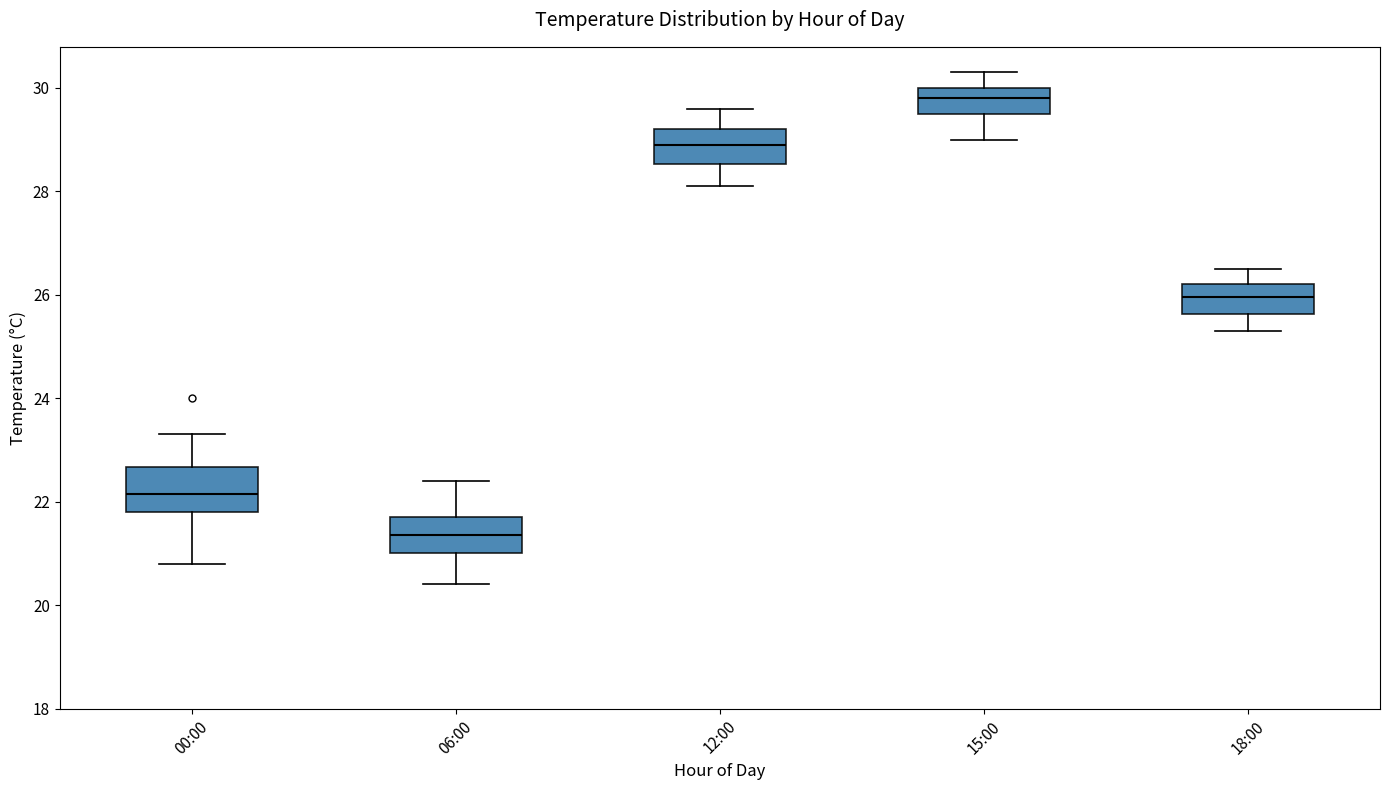

Reading left to right, transcribe this box plot: for each box, give where its median line is, the range the box spans, and where its two whiskers end, as read against the y-axis. The values are not printed on the chart, so give them approximately, as read against the axis.

00:00: median 22.2, box 21.8 to 22.6, whiskers 20.8 to 23.4
06:00: median 21.4, box 21.0 to 21.8, whiskers 20.4 to 22.4
12:00: median 29.0, box 28.6 to 29.2, whiskers 28.2 to 29.6
15:00: median 29.8, box 29.6 to 30.0, whiskers 29.0 to 30.4
18:00: median 26.0, box 25.6 to 26.2, whiskers 25.4 to 26.6